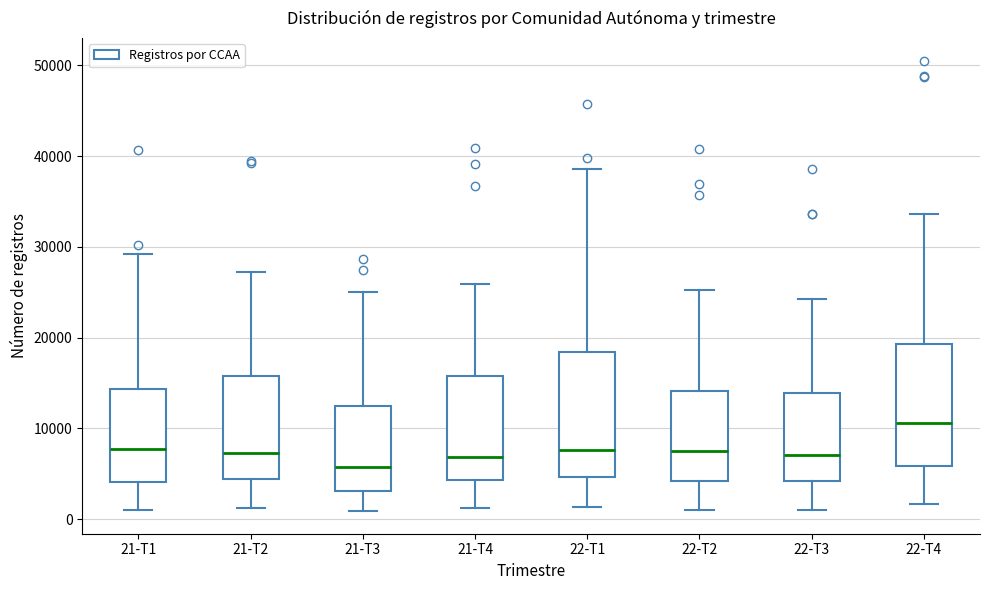

Which box has the highest median line?

22-T4